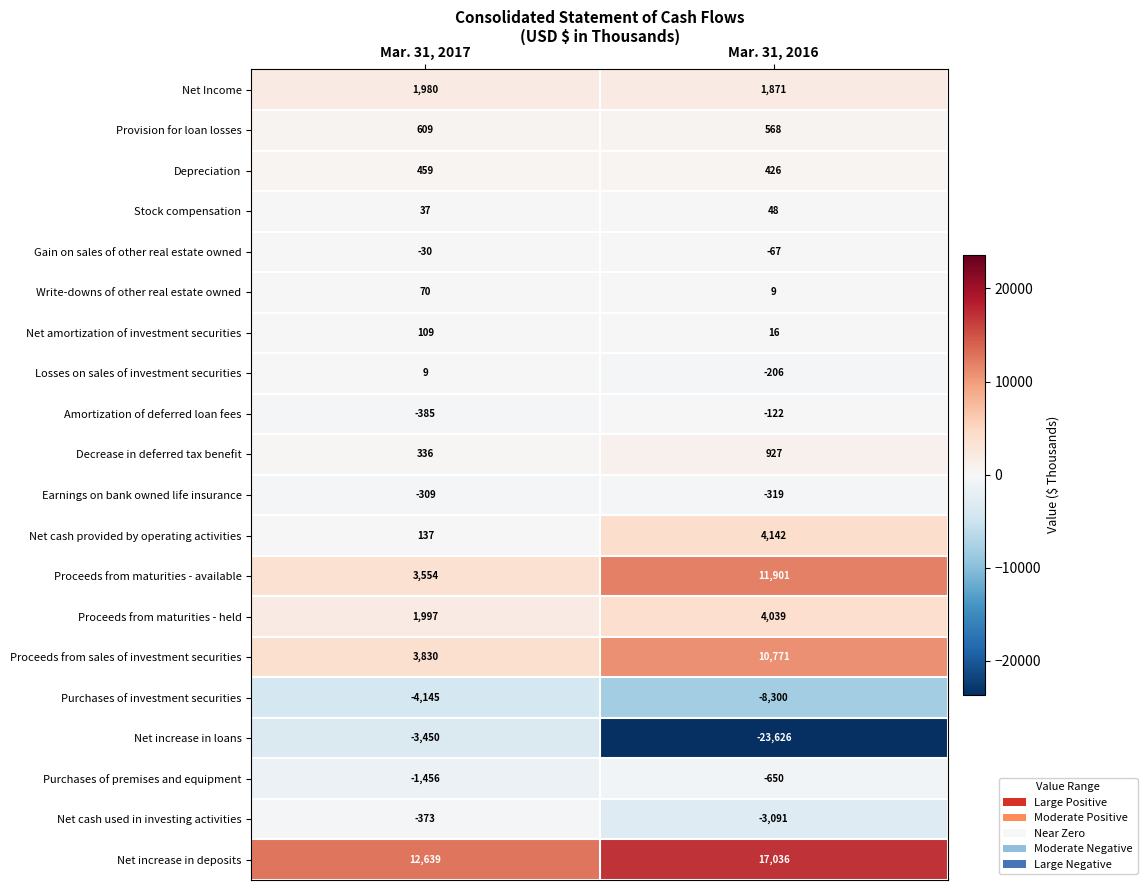

Which series has the largest total across all categories?

Net increase in deposits